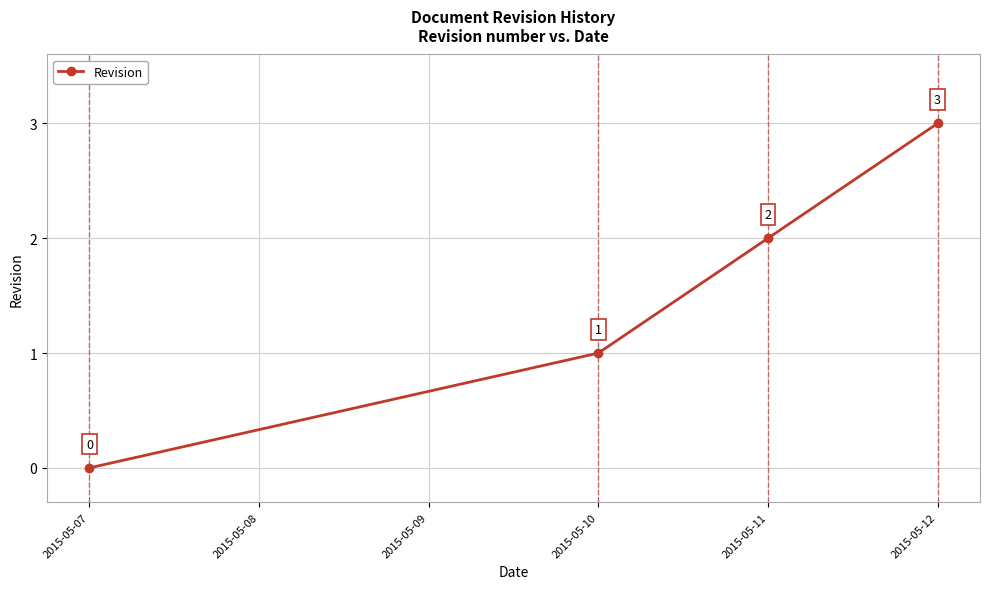

What is the maximum value shown in the chart?

3